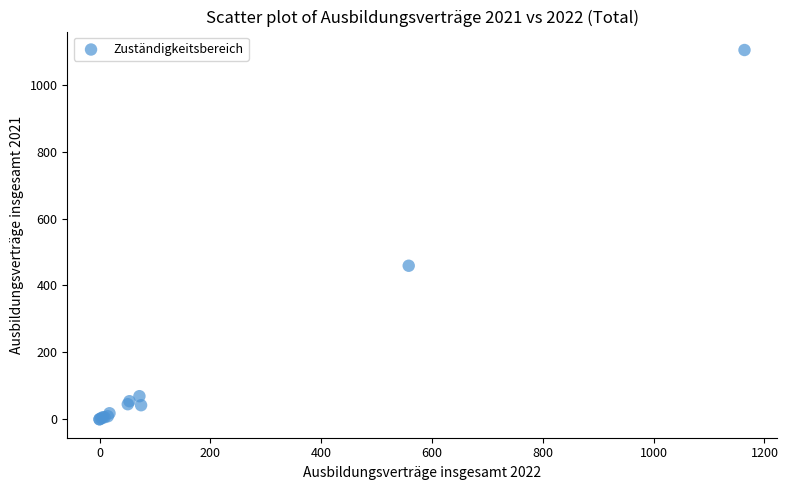

What Y value in the scatter plot is closest to 552?

459